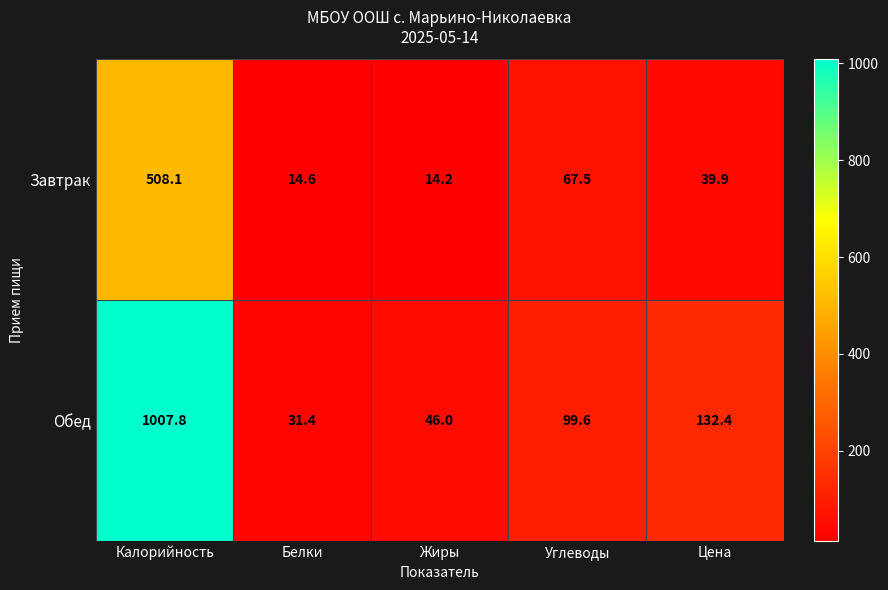

At which label is Завтрак closest to 261?

Углеводы